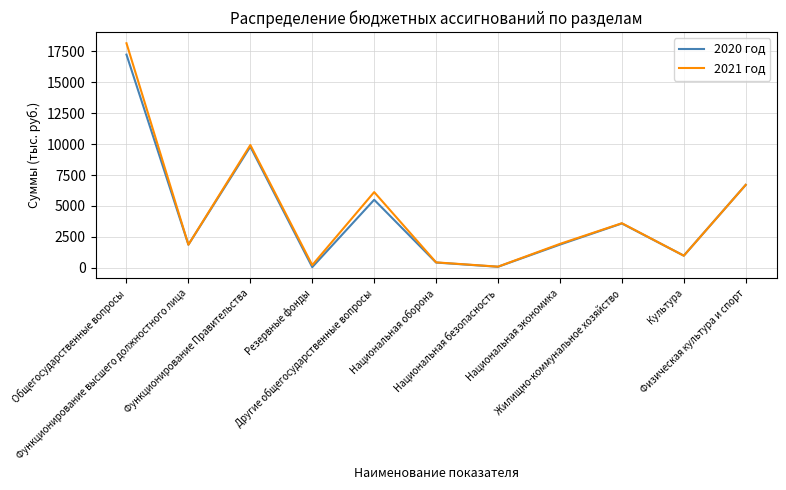

What is the difference between the highest and lowest values at Общегосударственные вопросы?

918.8